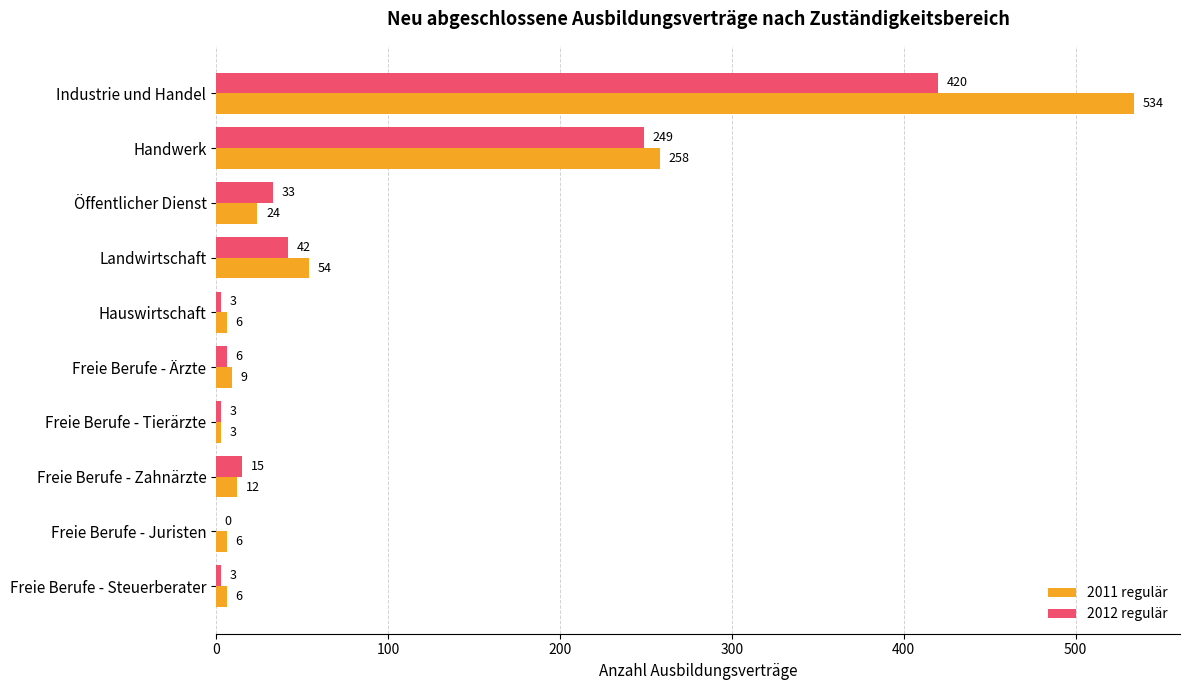

What is the sum of all 2012 regulär values?

774